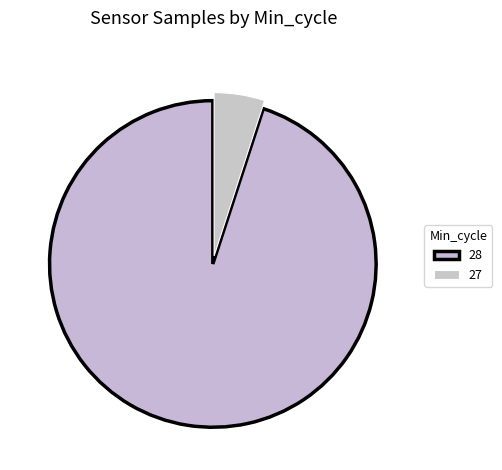

The 28 slice represents 1% of the pie. True or false?

False